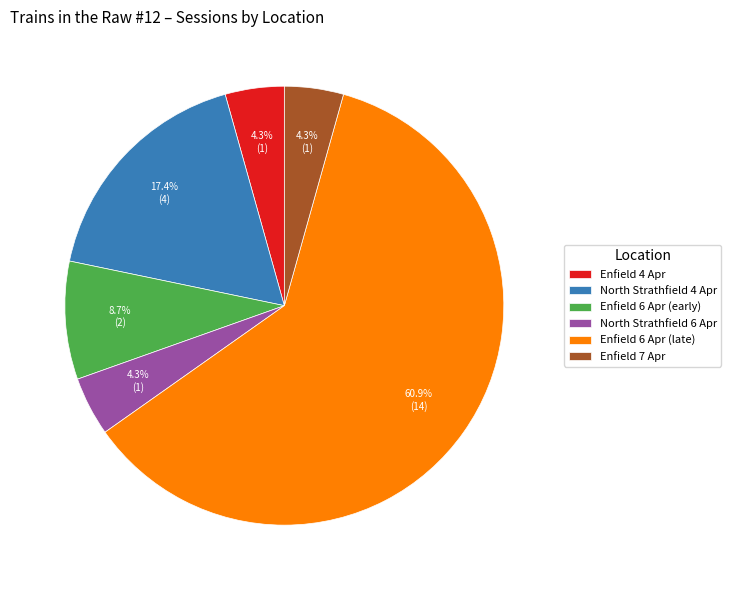

Approximately how many times larger is the value at North Strathfield 4 Apr compared to Enfield 4 Apr?

4.0